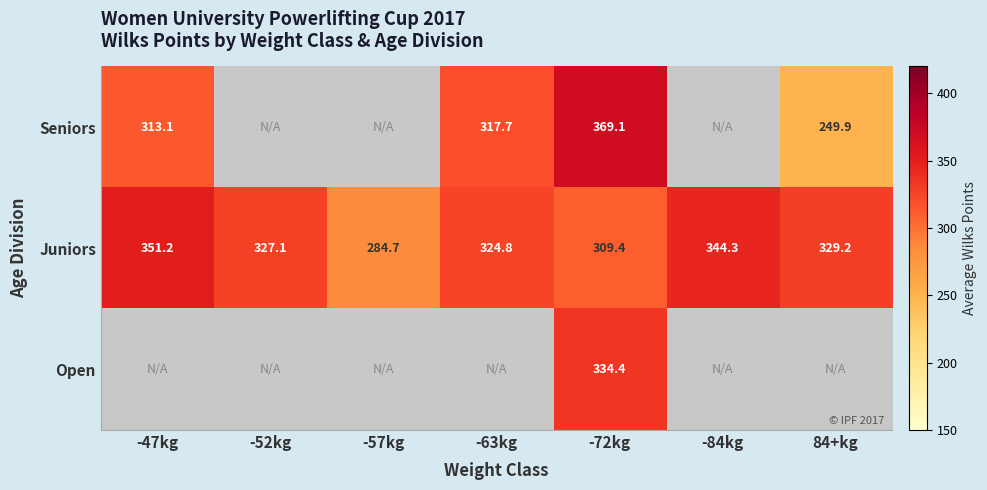

What is the difference between the highest and lowest values at -72kg?

59.7